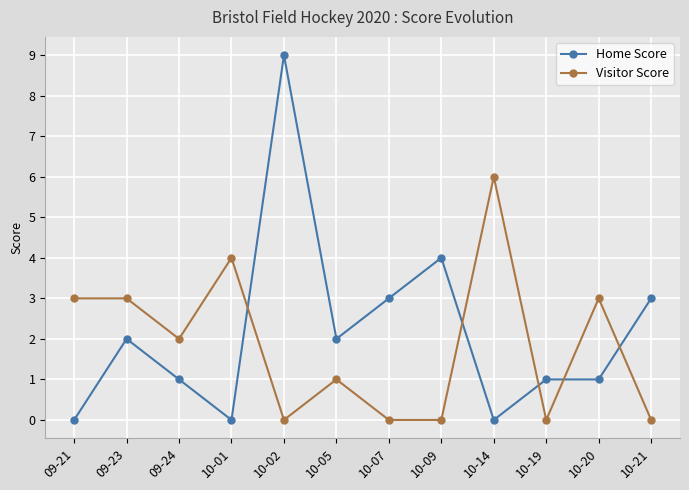

How many distinct data groups are displayed?

2